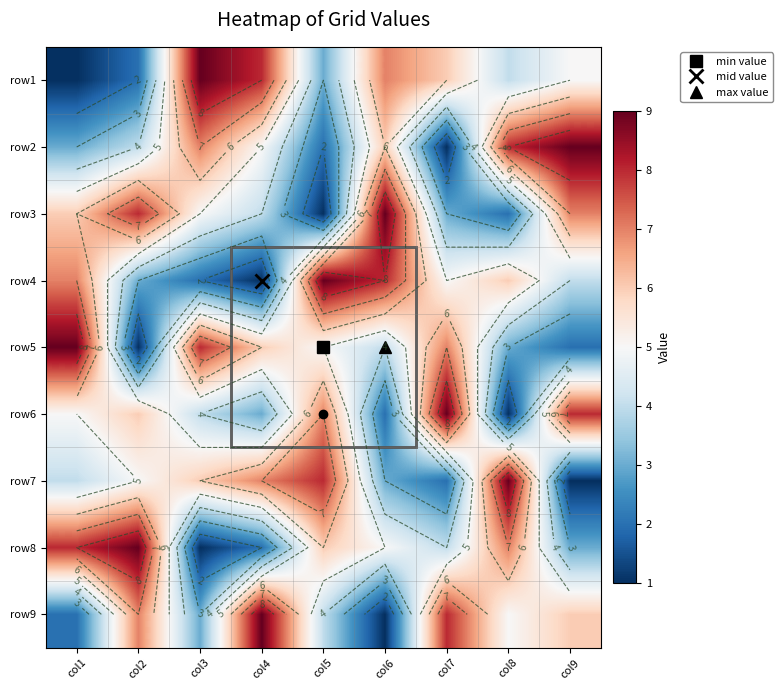

What is the sum of all row3 values?

45